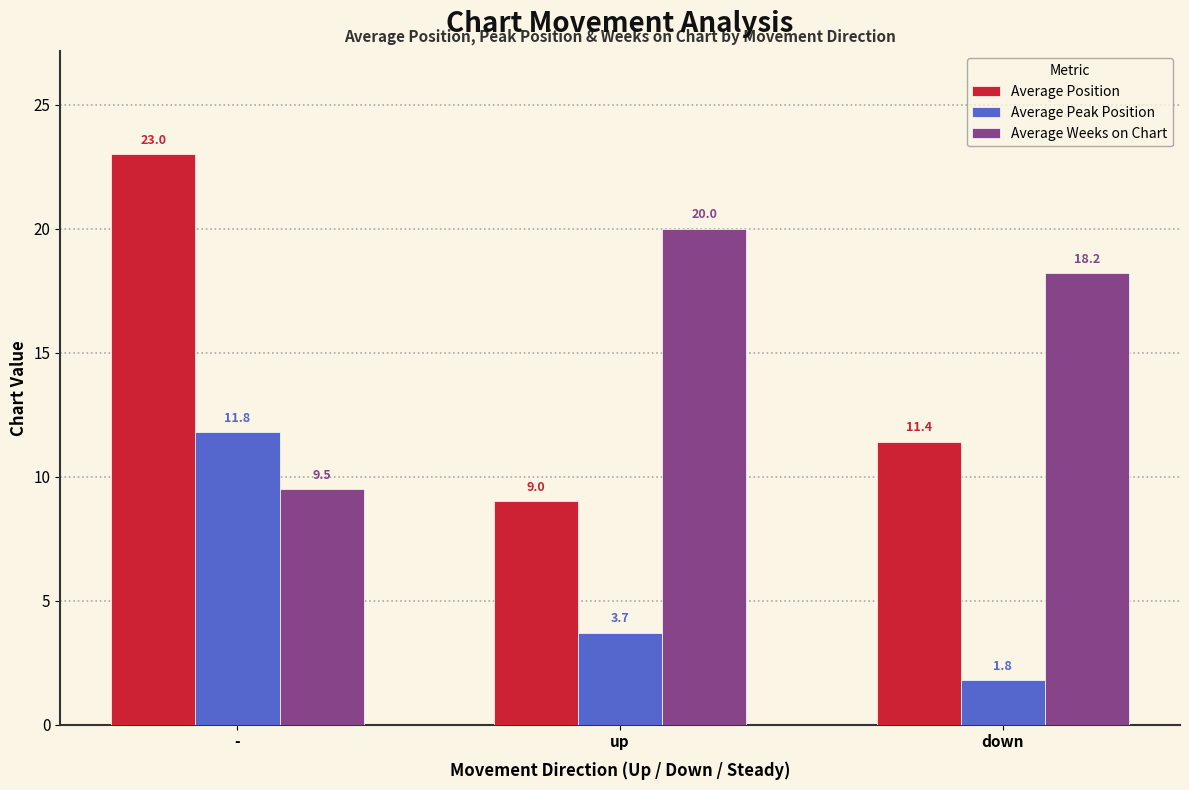

How many categories are shown in the chart?

3